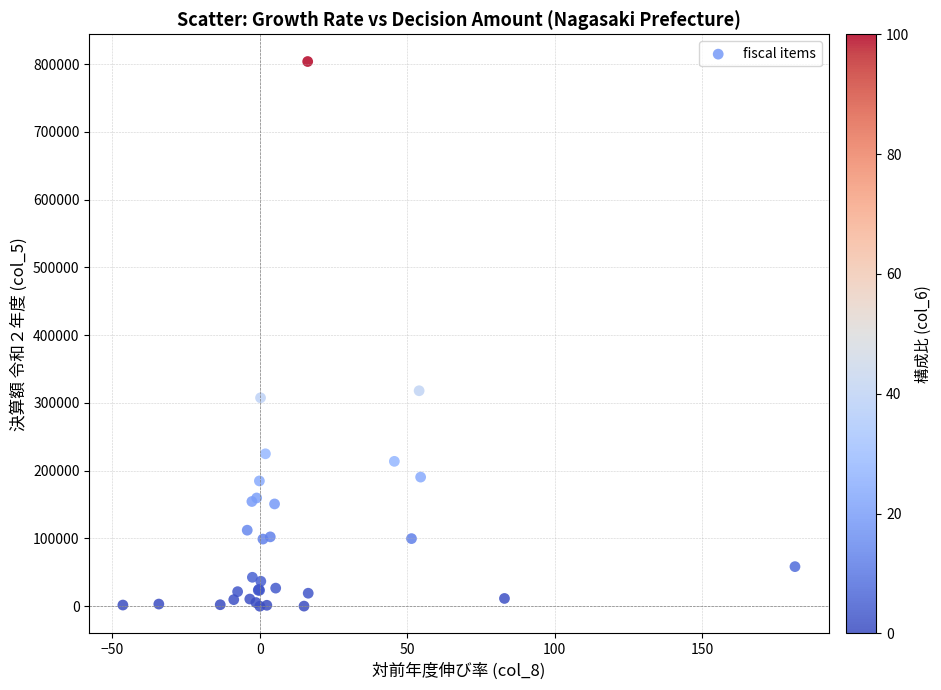

What Y value in the scatter plot is closest to 401857?

317940.0